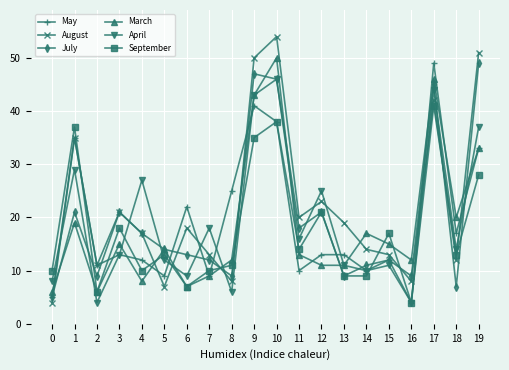

Is the value of September at 10 greater than the value of August at 5?

Yes